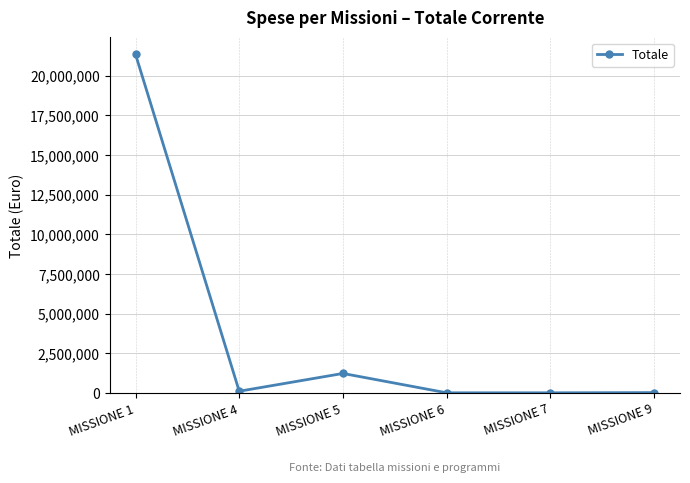

True or false: the data has more than 0 interior local peaks.

True